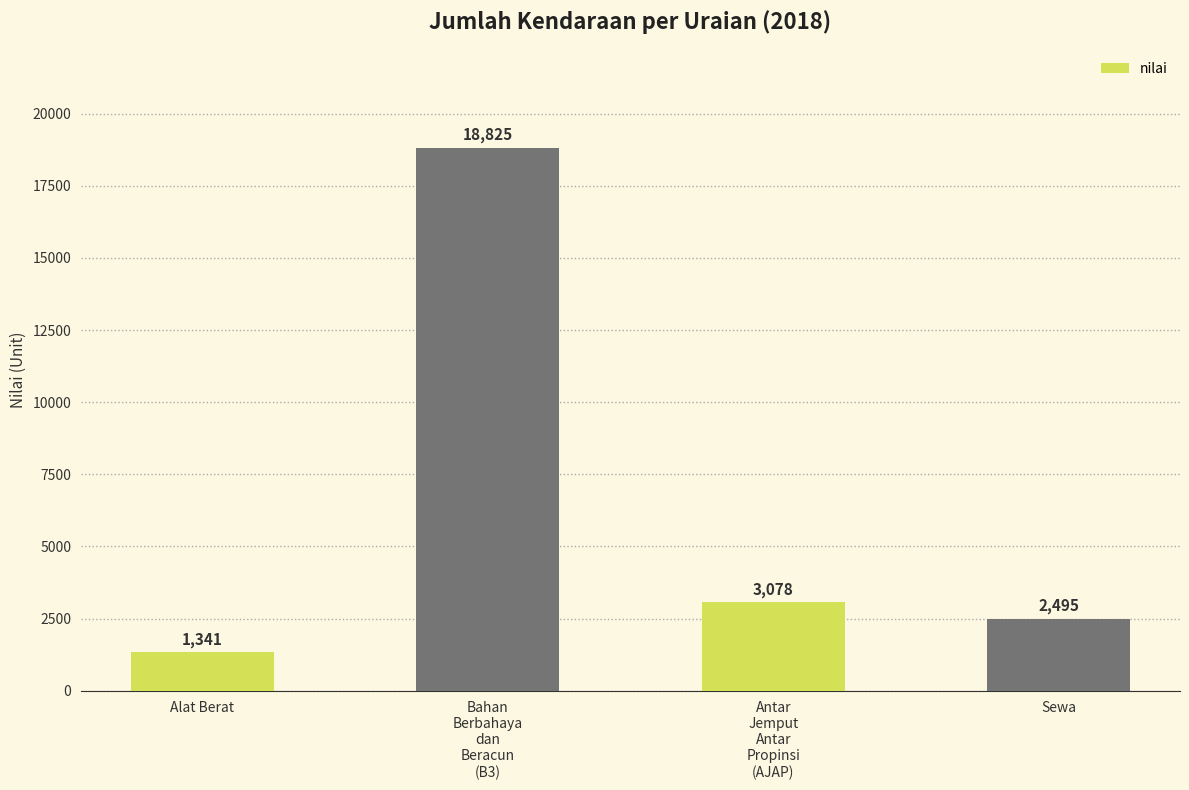

The chart shows a value of 2495 at Sewa. True or false?

True